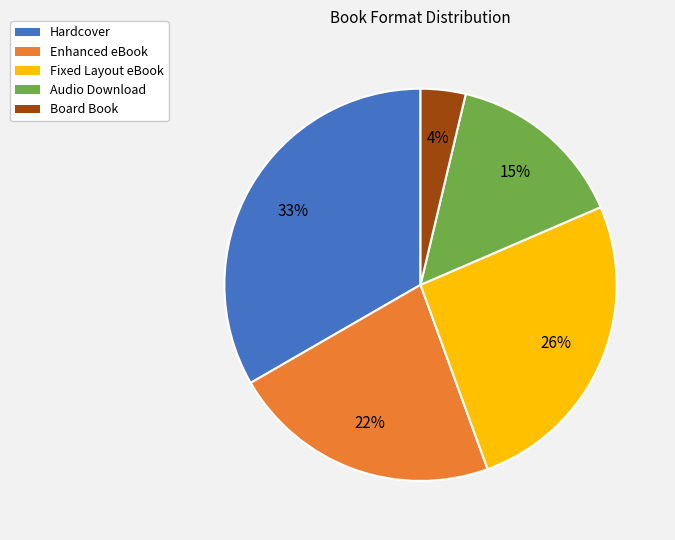

Between Enhanced eBook and Fixed Layout eBook, which is larger?

Fixed Layout eBook